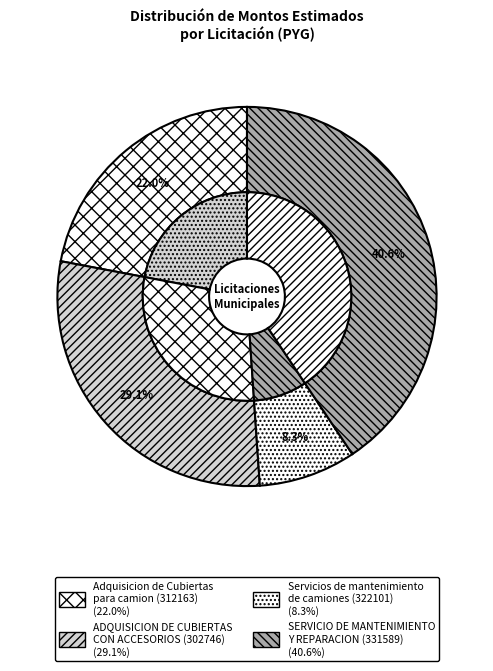

To the nearest percent, what is the combined percentage of ADQUISICION DE CUBIERTAS
CON ACCESORIOS (302746) and SERVICIO DE MANTENIMIENTO
Y REPARACION (331589)?

70%